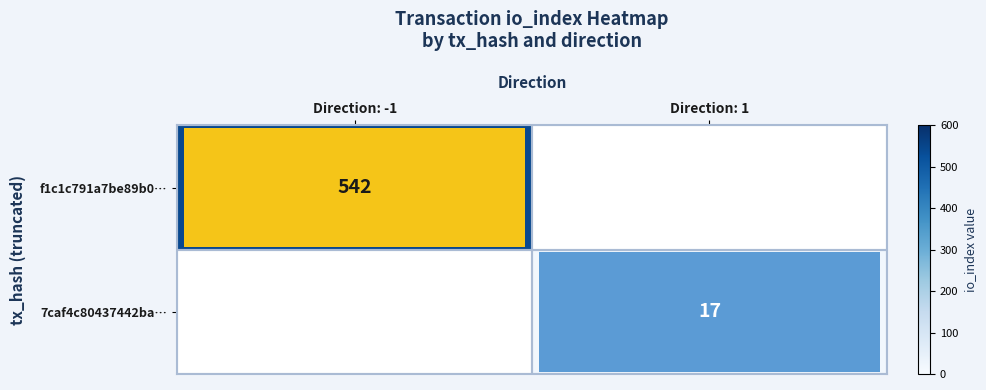

What is the spread (max minus min) of values at Direction: 1?

17